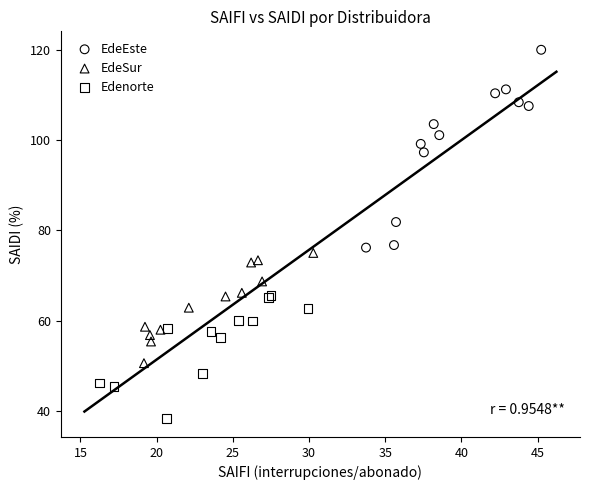

Which series reaches the maximum Y coordinate?

EdeEste